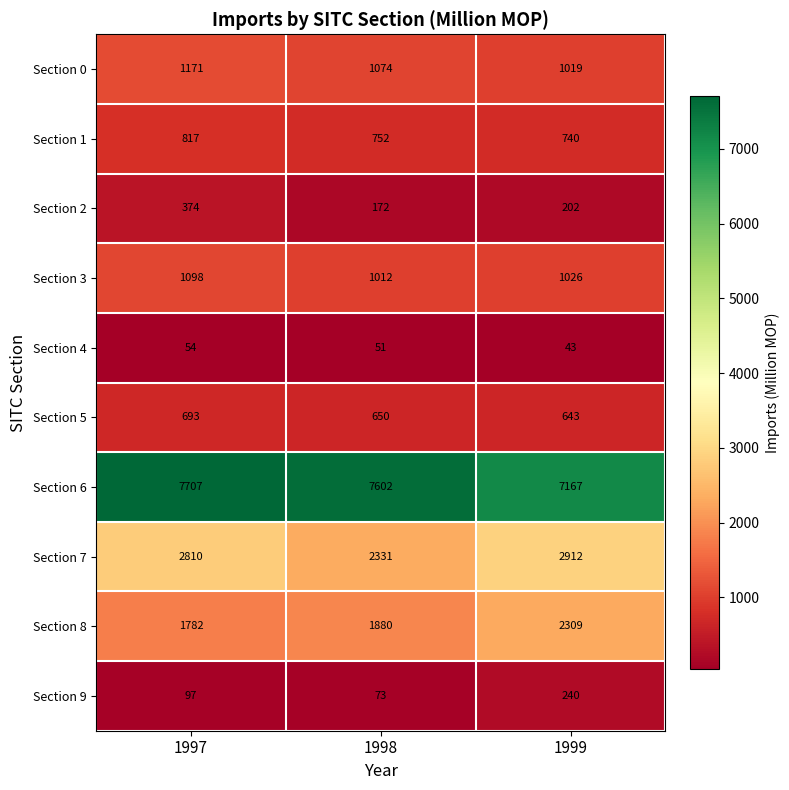

Where does the Section 0 series first go above 1074?

1997